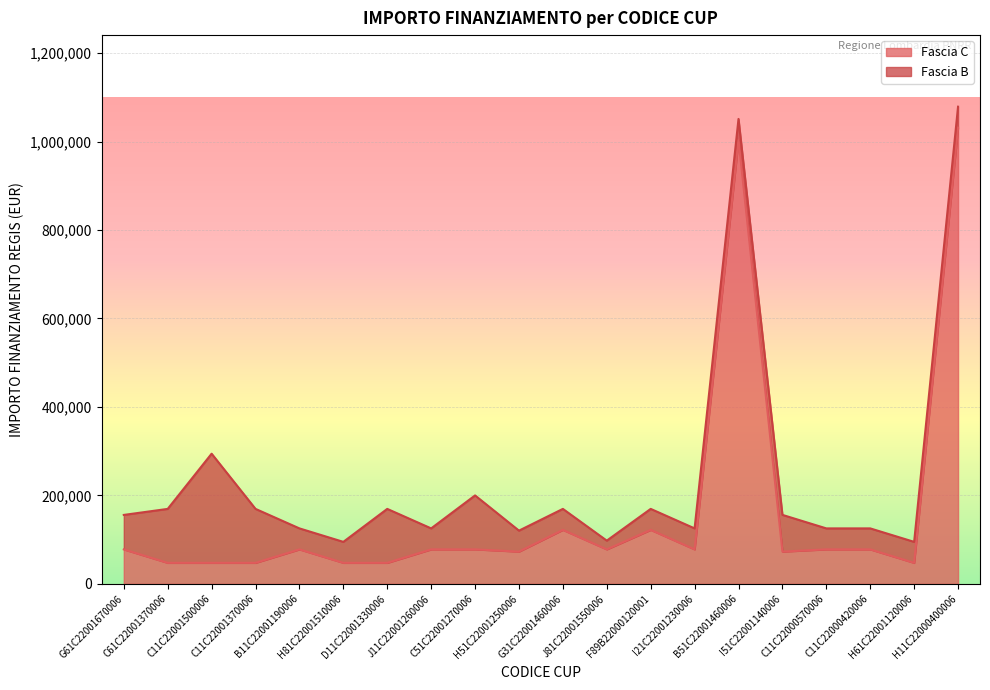

Rank the categories by value from highest to lowest.

H11C22000400006, B51C22001460006, G31C22001460006, F89B22000120001, G61C22001670006, B11C22001190006, J11C22001260006, C51C22001270006, J81C22001550006, I21C22001230006, C11C22000570006, C11C22000420006, H51C22001250006, I51C22001140006, C61C22001370006, C11C22001500006, C11C22001370006, H81C22001510006, D11C22001330006, H61C22001120006